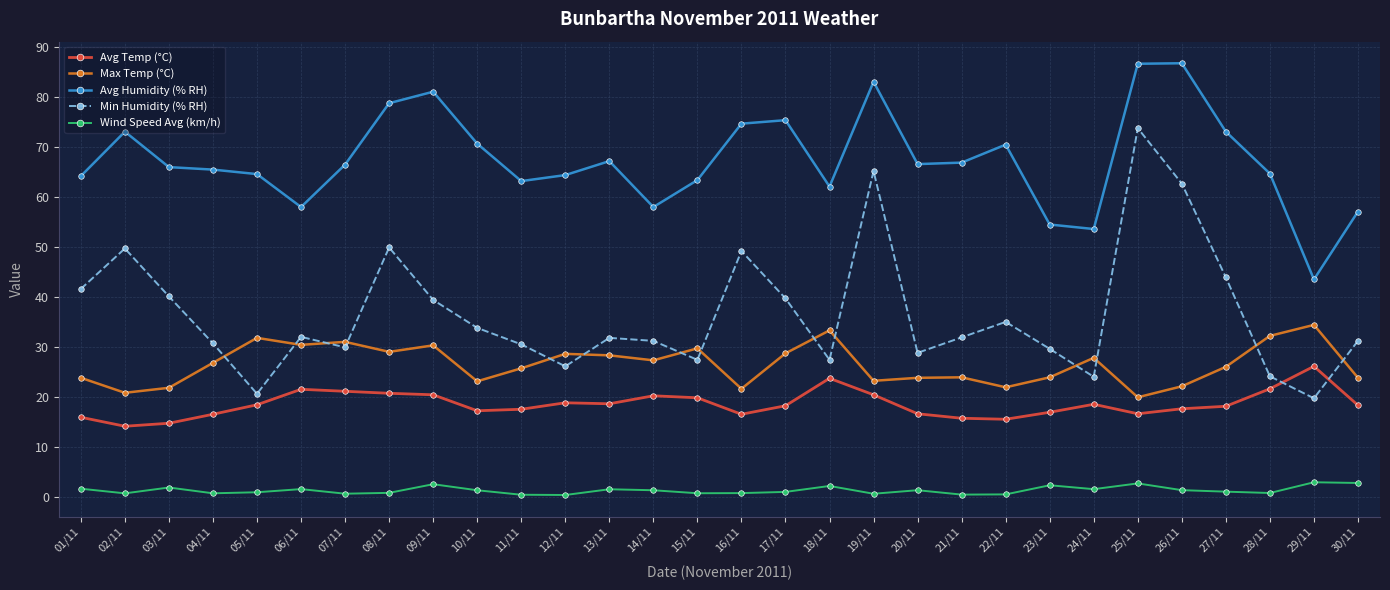

How many intersections are there between Max Temp (°C) and Min Humidity (% RH)?

14